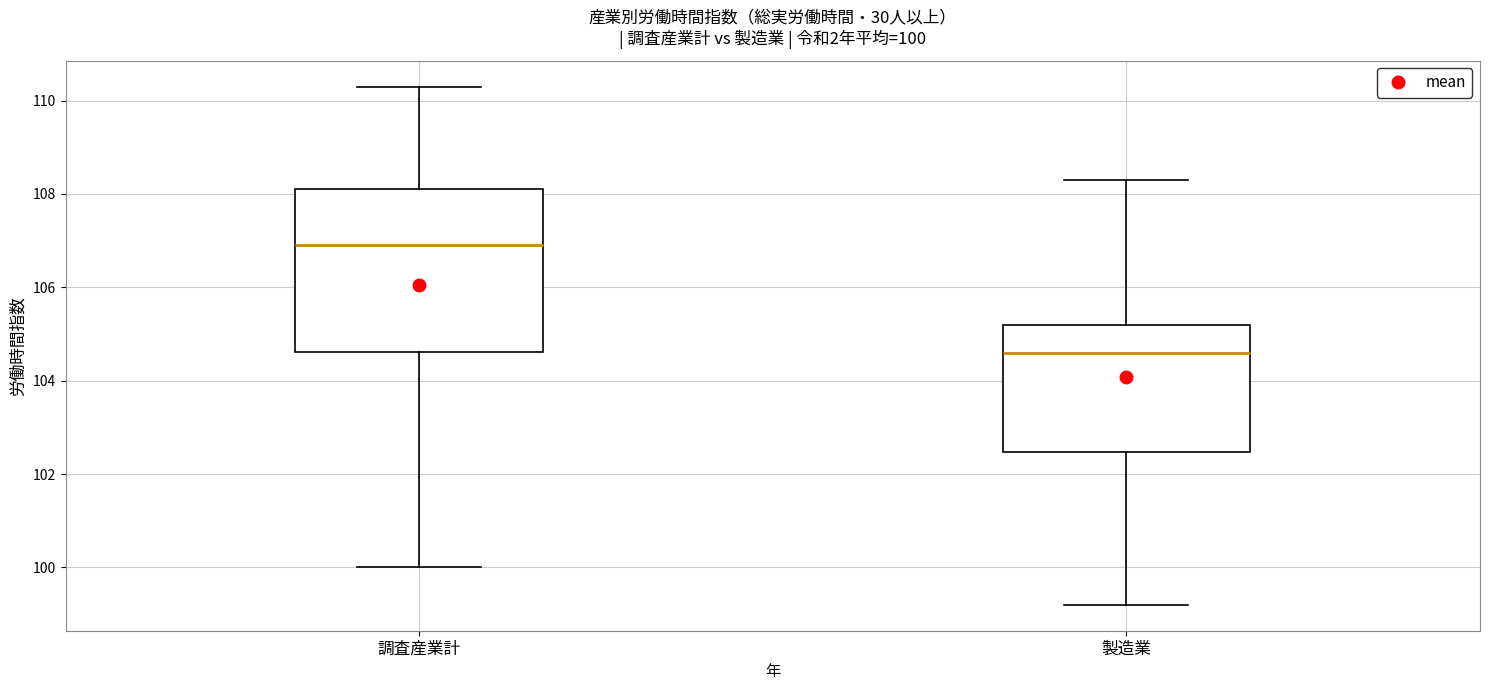

Which box is the tallest, from its lower edge to its upper edge?

調査産業計